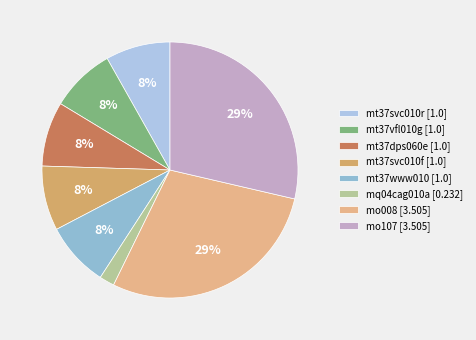

Which slice is the largest?

mo008